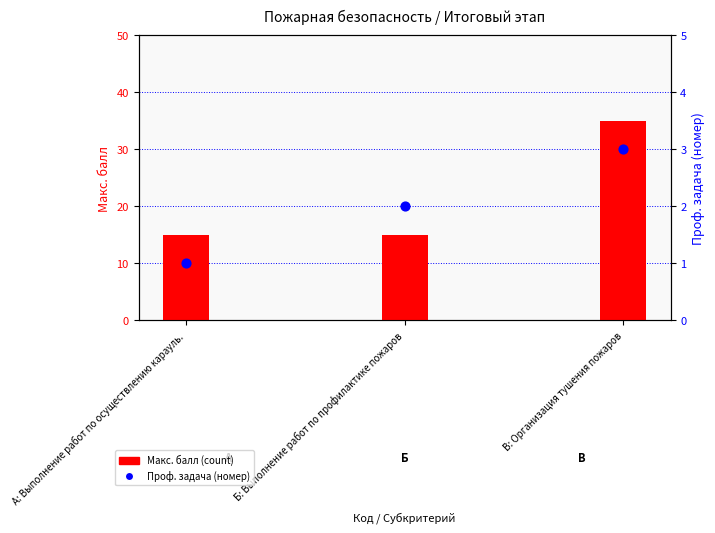

Is the value of Макс. балл at В: Организация тушения пожаров greater than the value of Проф. задача (номер) at В: Организация тушения пожаров?

Yes